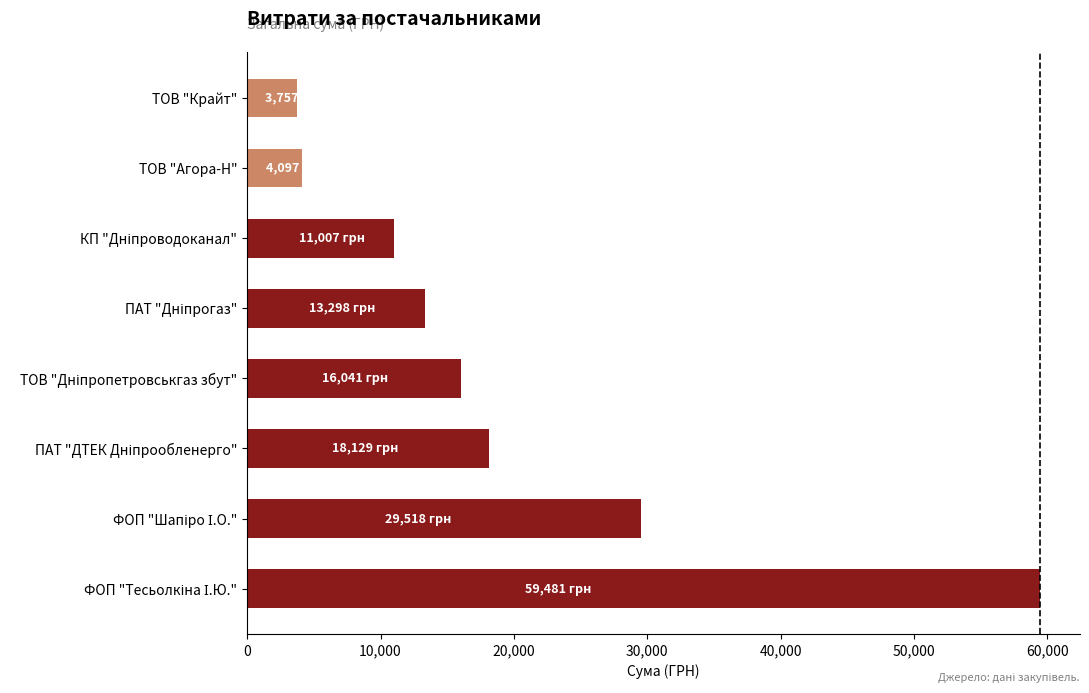

What is the difference between the maximum and minimum values?

55724.2